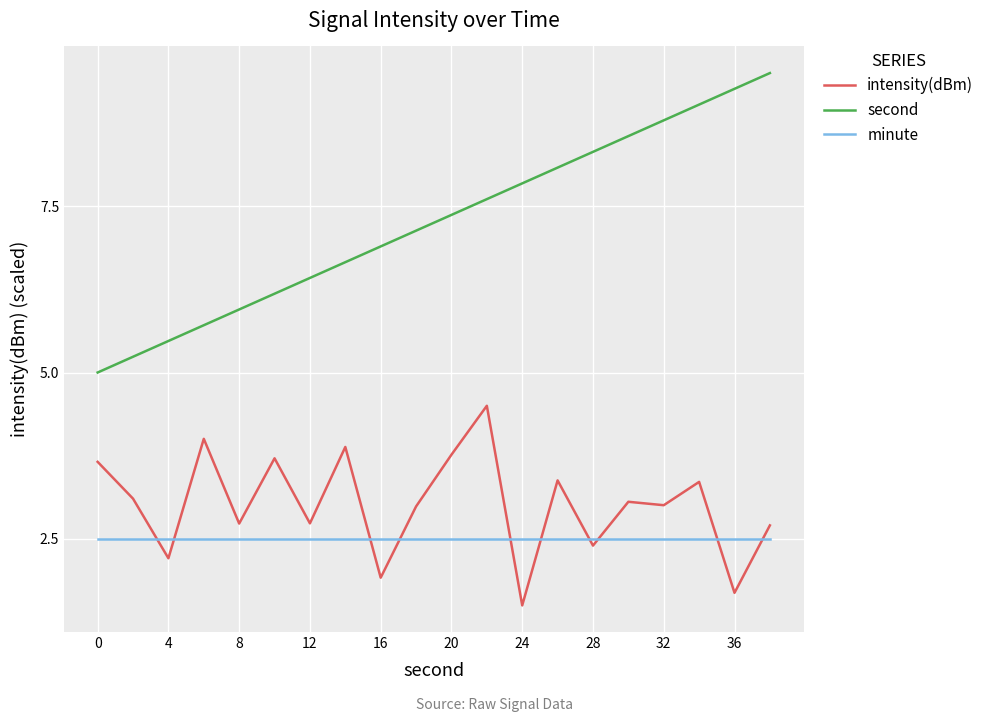

True or false: second has more than 1 interior local peaks.

False